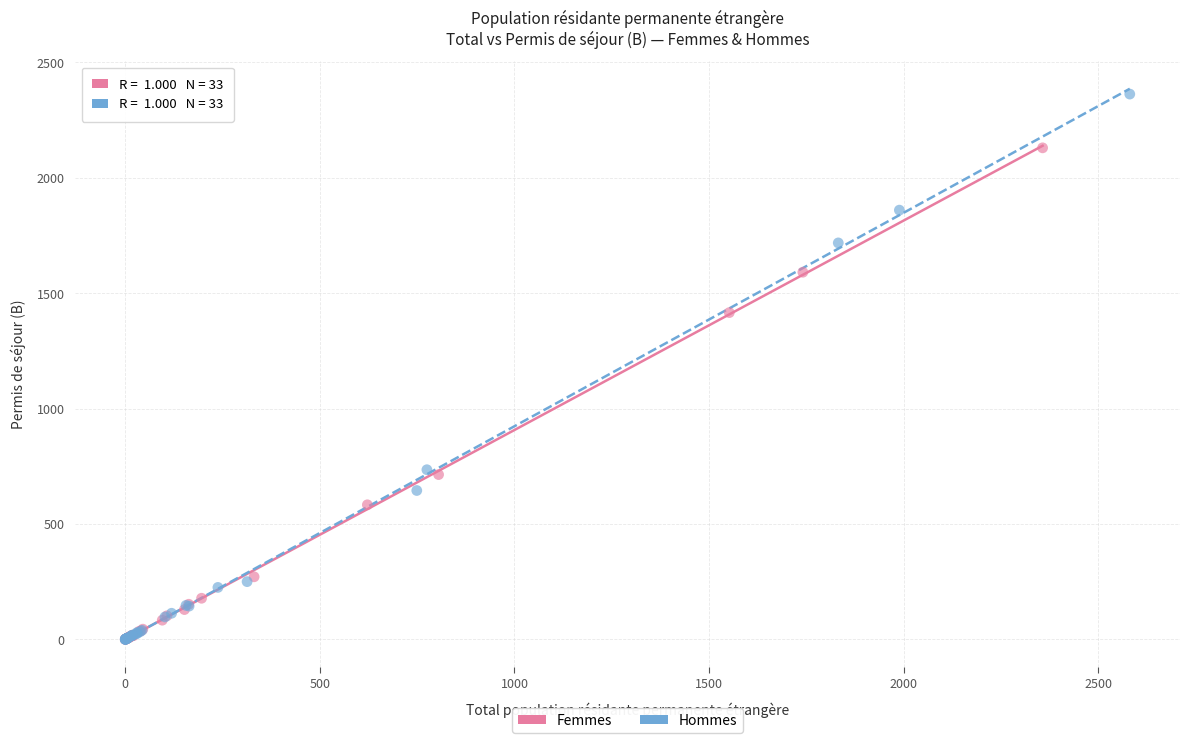

Which series has the widest spread of Y values?

Hommes